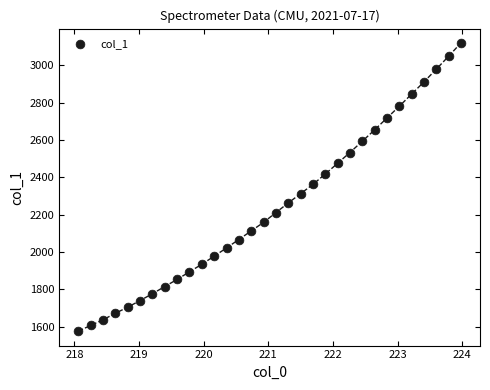

What is the range of Y values (max minus min)?

1544.5